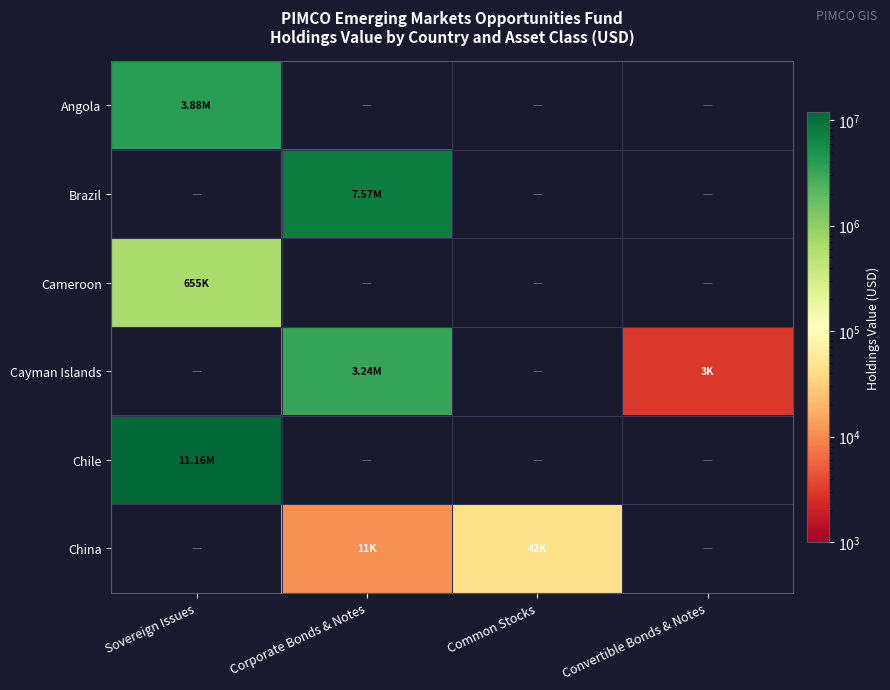

How many distinct data groups are displayed?

6